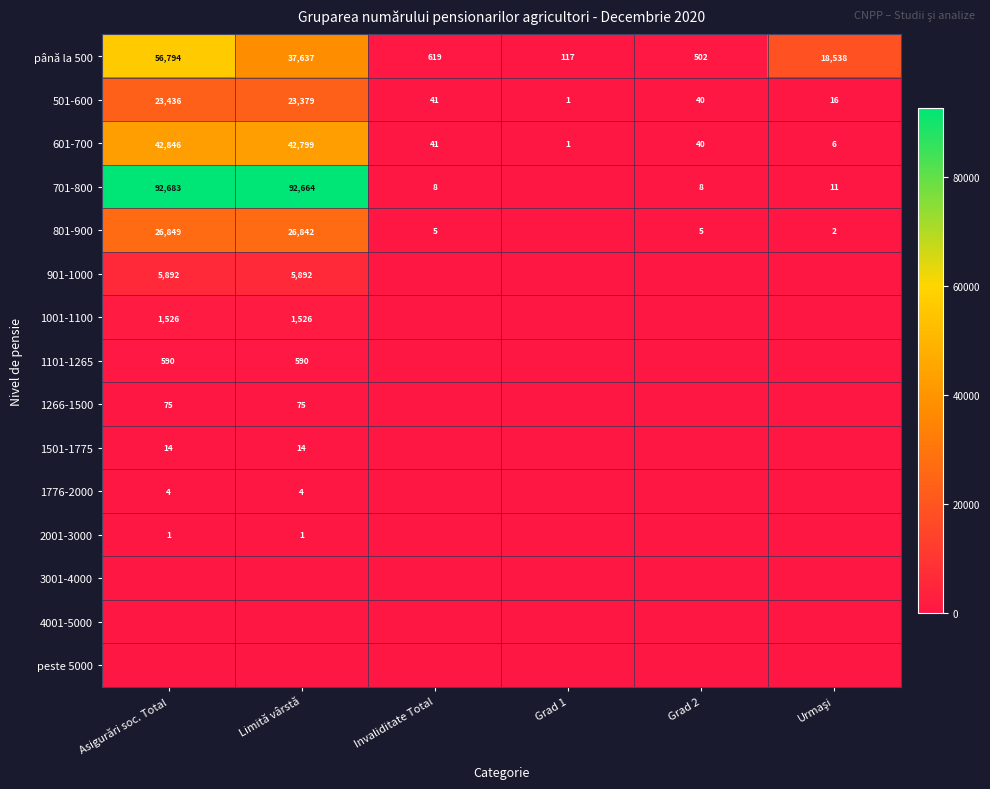

What is the sum of the 601-700 values at Limită vârstă and Grad 1?

42800